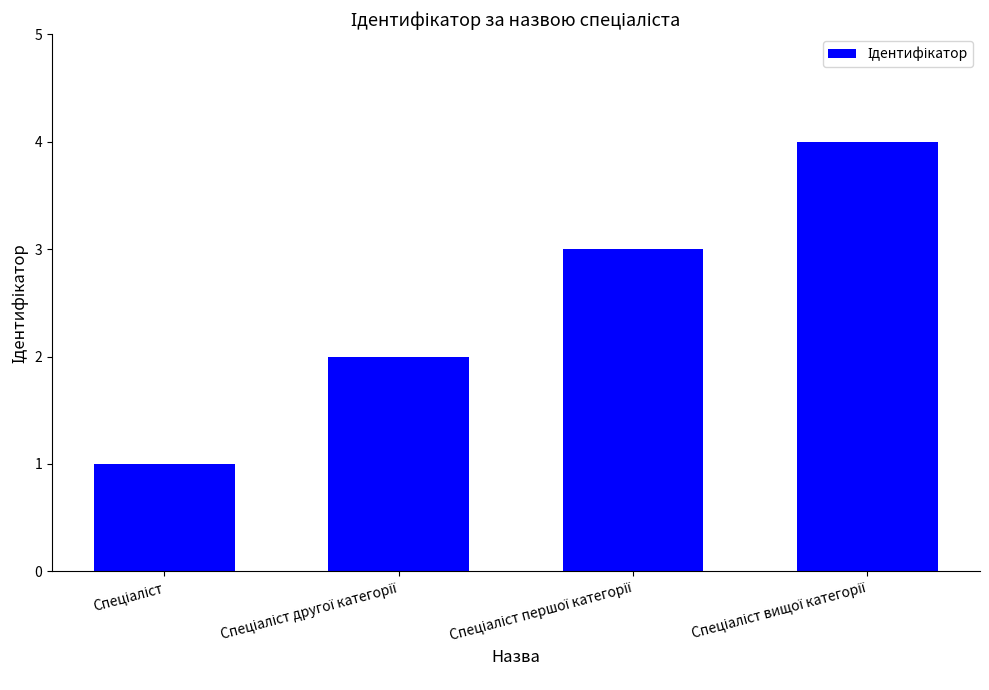

What is the greatest value displayed?

4